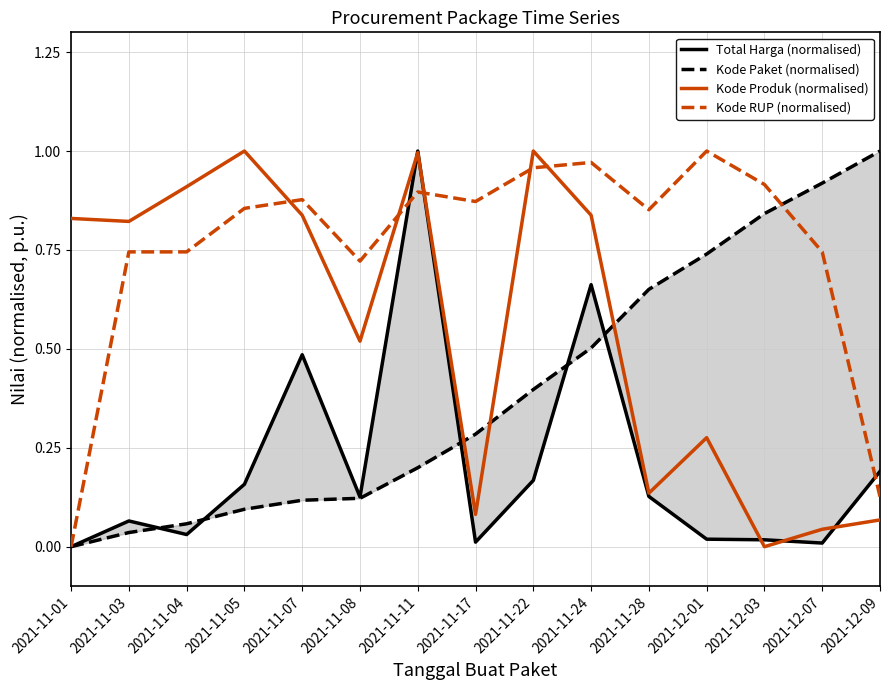

What is the value of the Kode RUP (normalised) point at the 7th from the left?

0.9